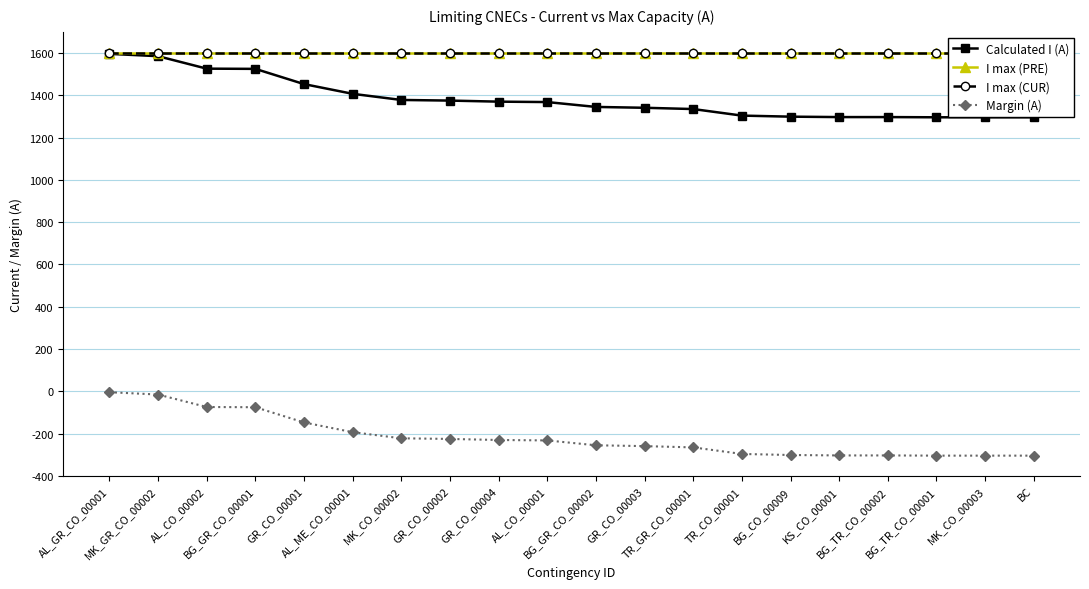

At MK_CO_00003, list the series in order from smallest to largest.

Margin (A), Calculated I (A), I max (PRE), I max (CUR)